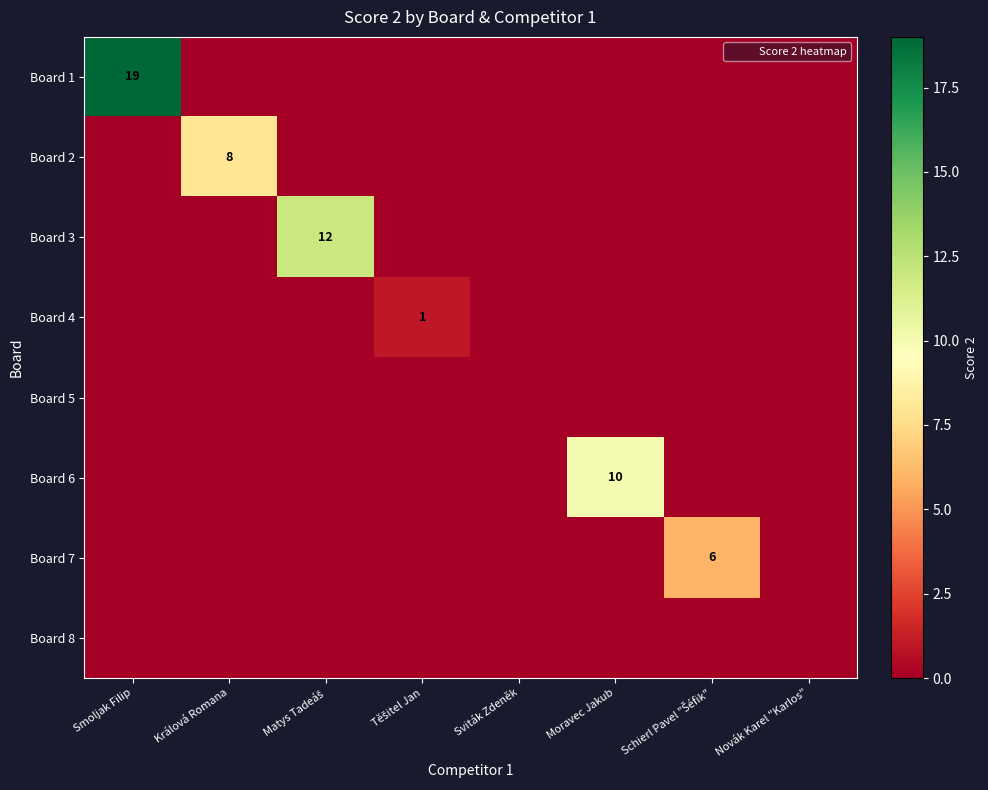

What is the total value across all series at Schierl Pavel "Šéfik"?

6